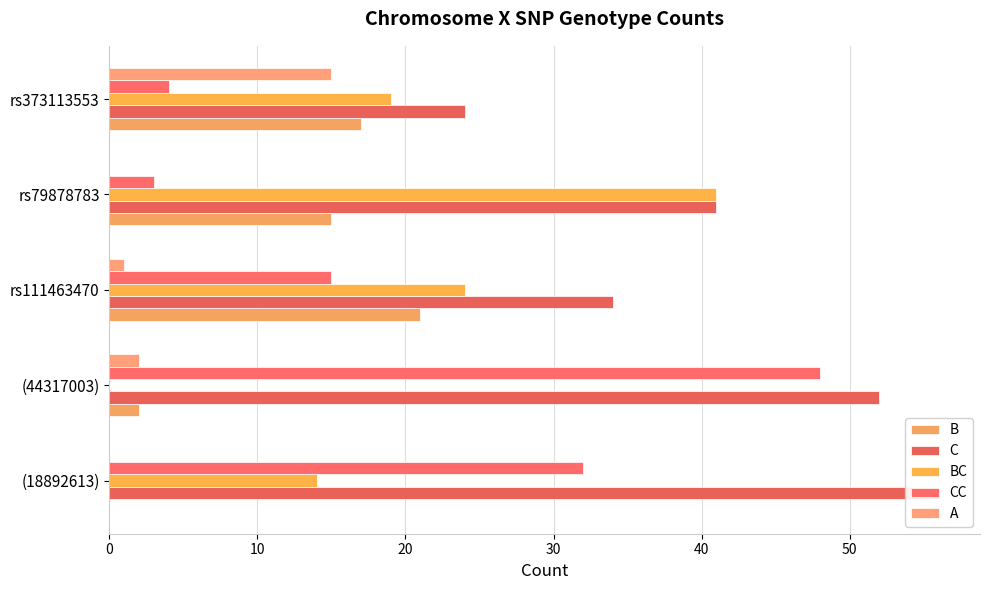

What is the sum of all A values?

18